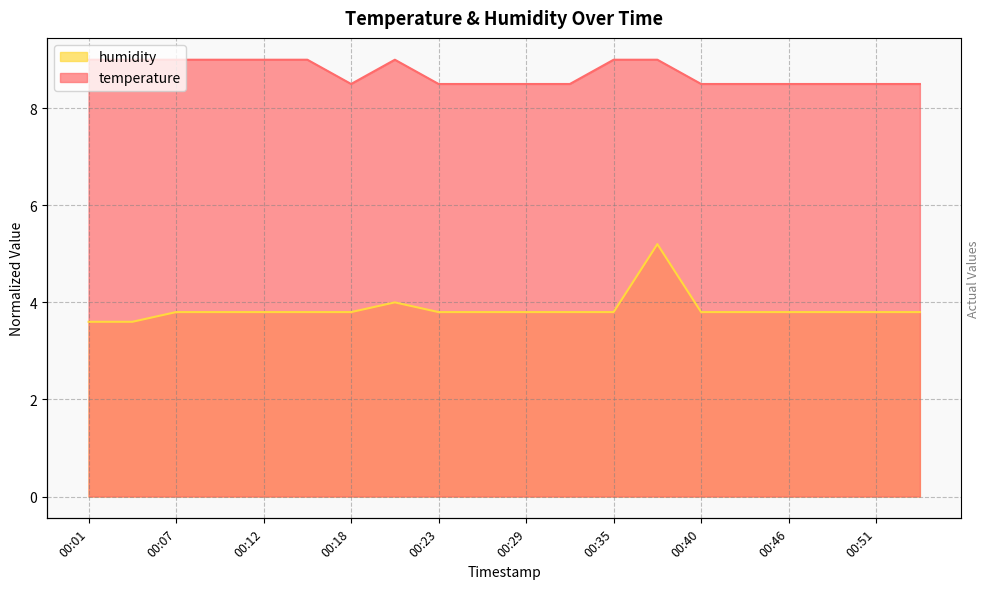

Rank the series by their average value, from lowest to highest.

humidity, temperature